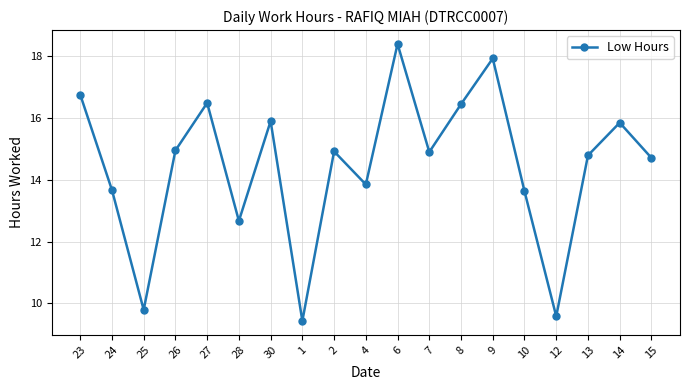

What is the approximate value at 10?

13.6